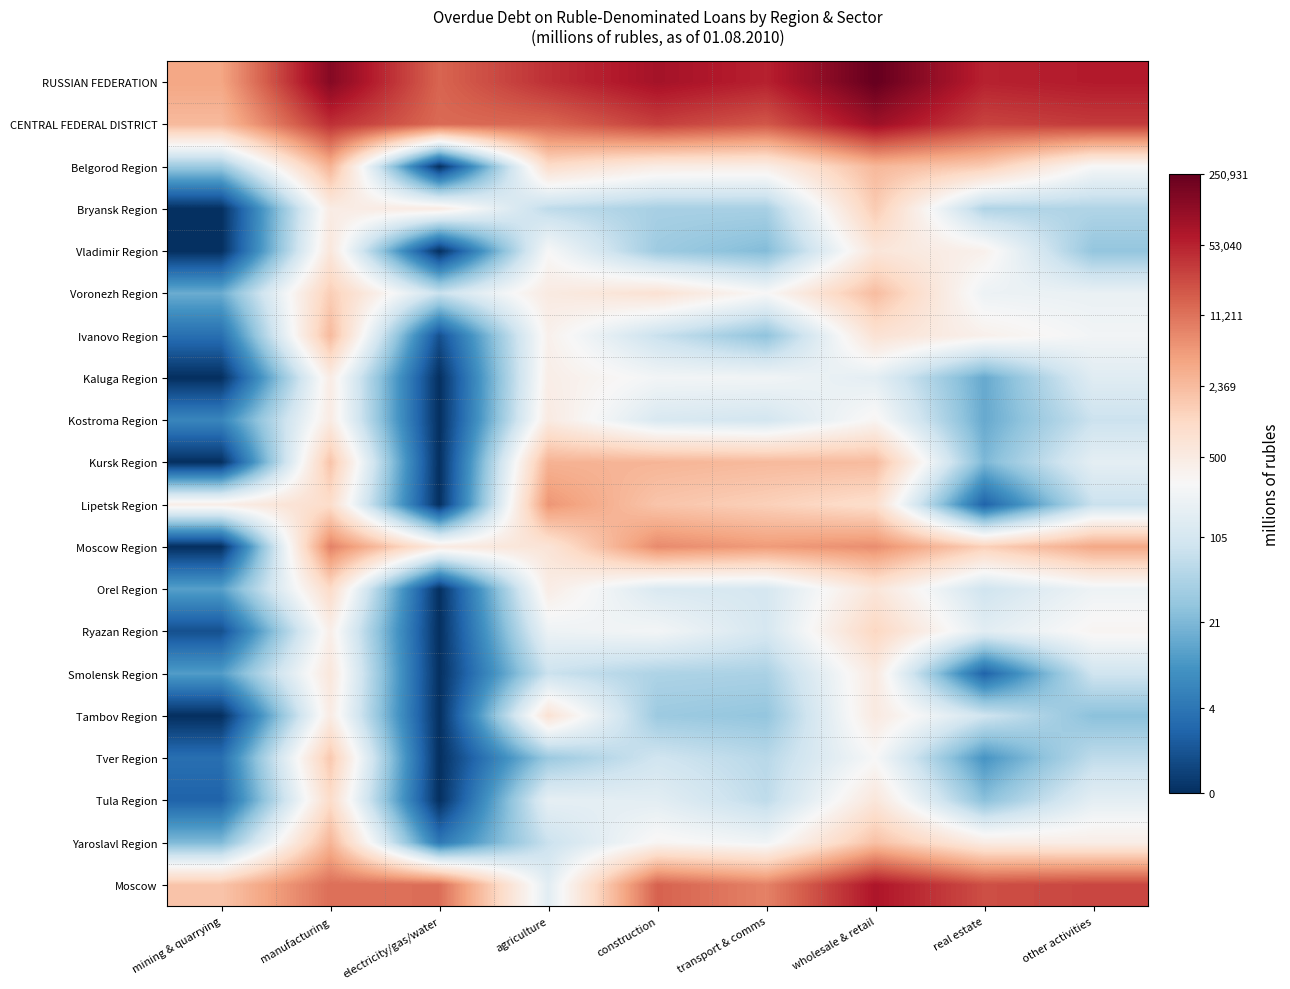

Which series has the widest spread of values?

Moscow Region